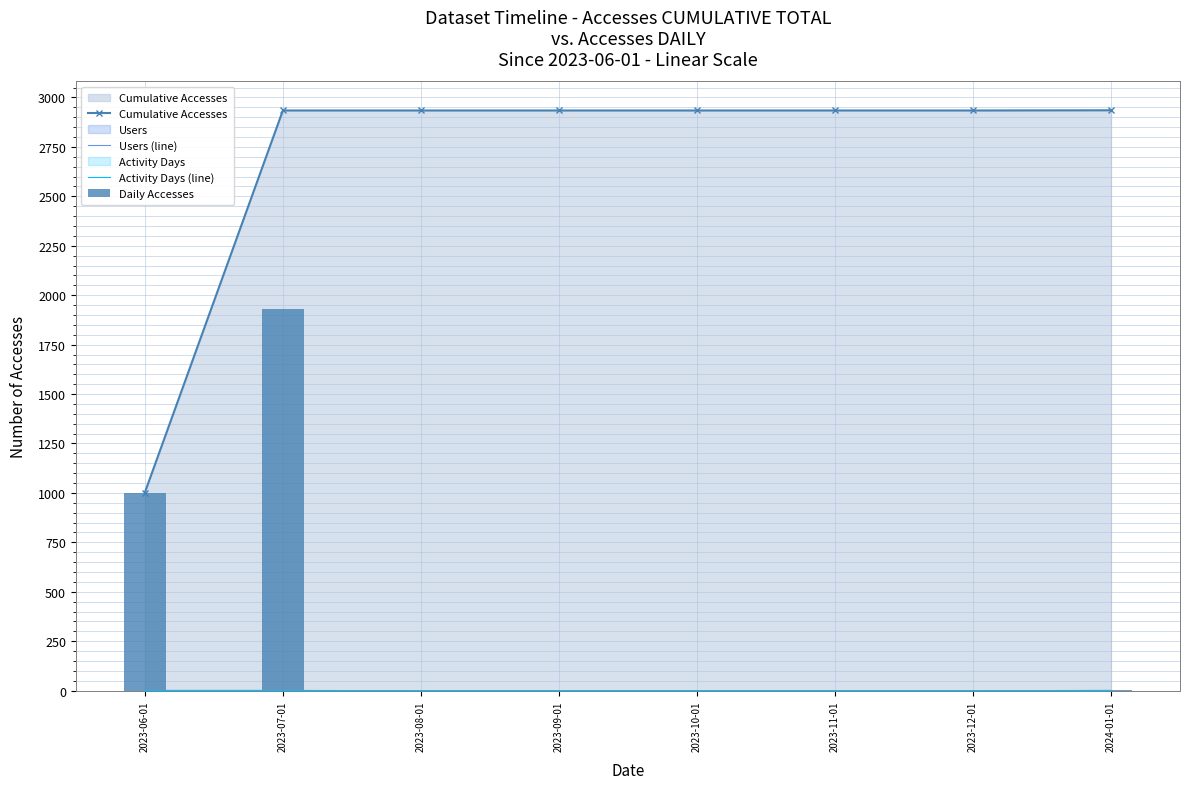

Reading left to right, list all the values displayed in this chart.

Cumulative Accesses: 1002	2934	2934	2934	2934	2934	2934	2935
Users (line): 1	1	0	0	0	0	0	1
Activity Days (line): 1	1	0	0	0	0	0	1
Daily Accesses: 1002	1932	0	0	0	0	0	1